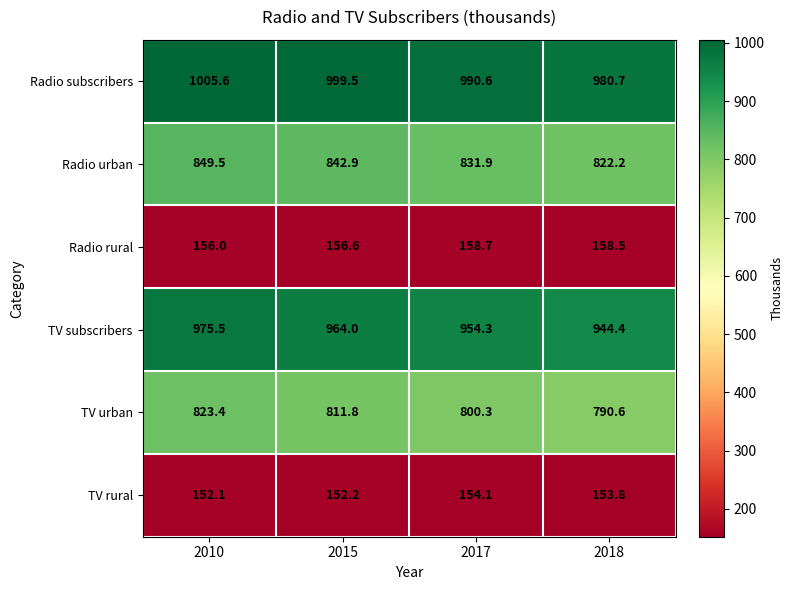

What is the difference between the second highest and second lowest values in the TV subscribers series?

9.7